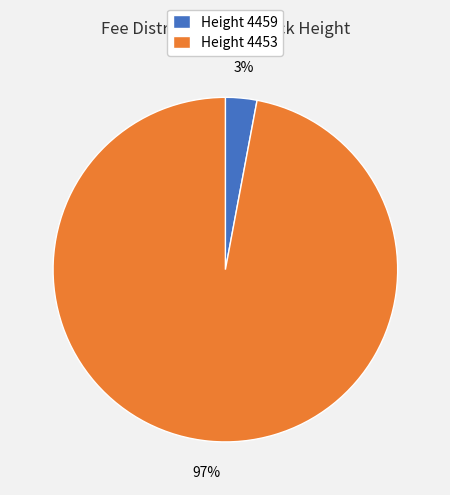

Is Height 4453 the majority of the pie?

Yes